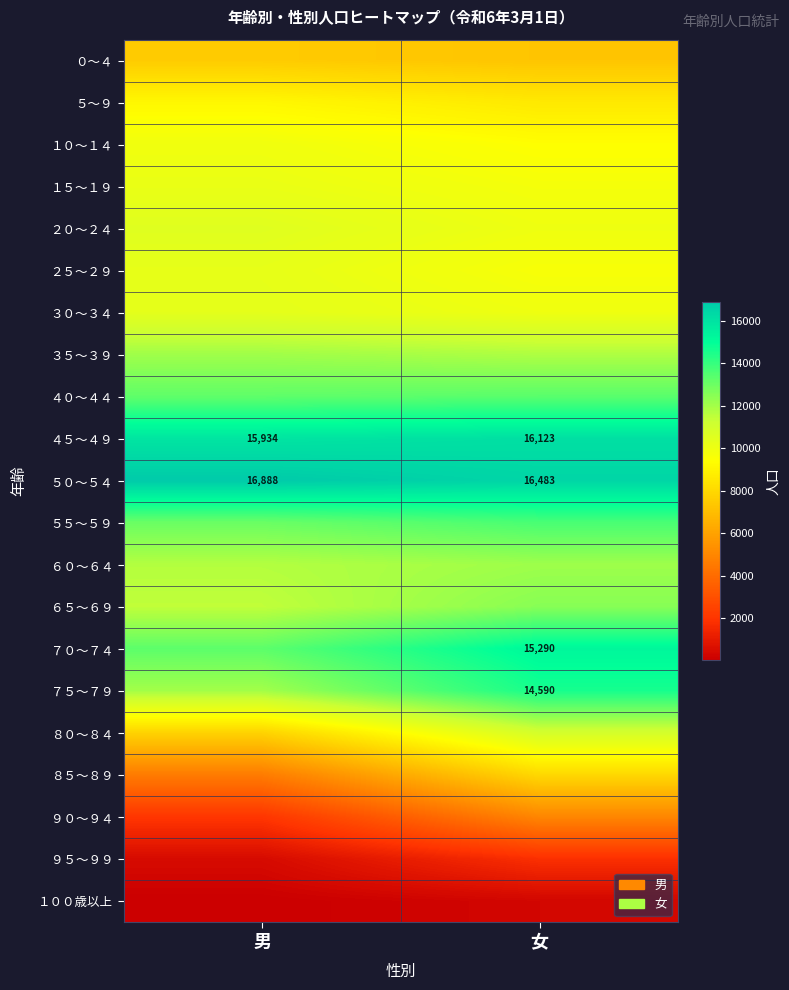

At which label is ４５～４９ closest to 16028?

男